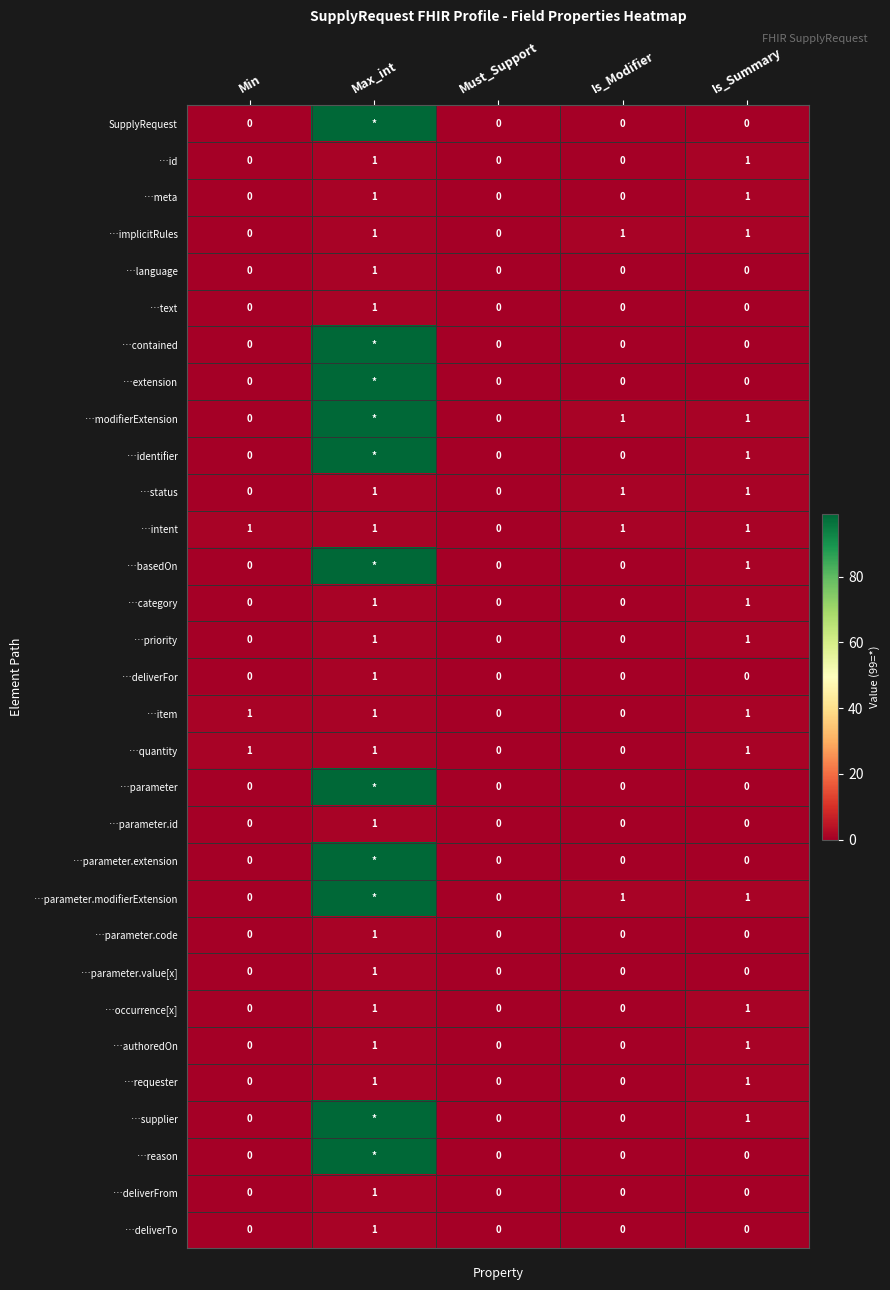

What is the sum of all …item values?

3